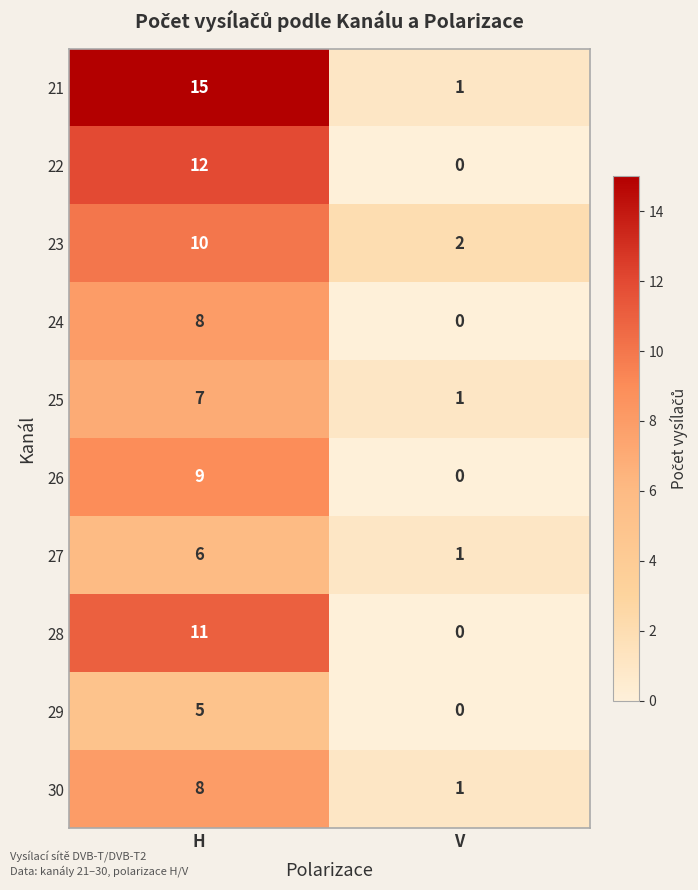

The value of 21 at H is 5. True or false?

False